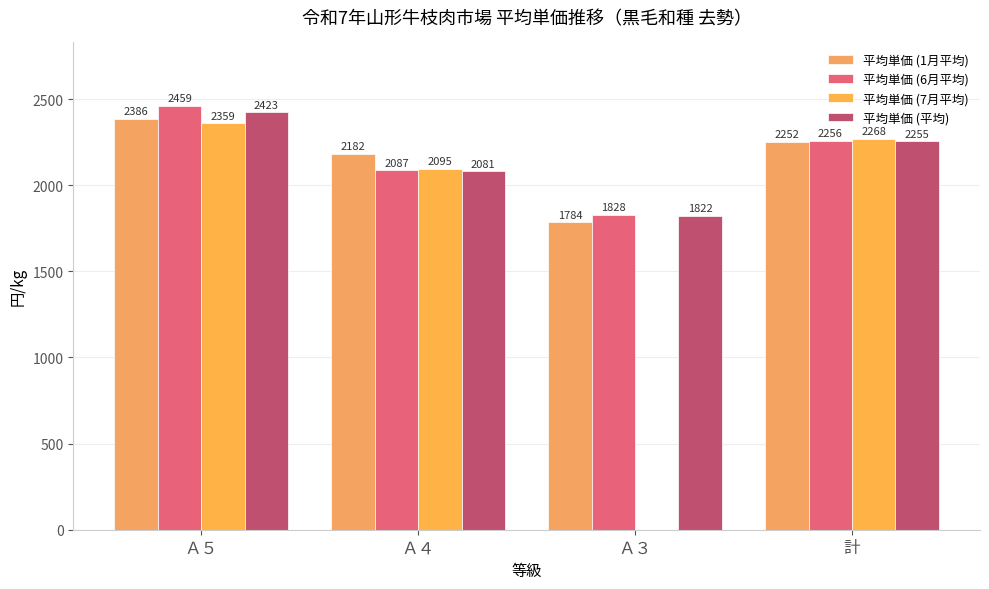

What is the label of the 1st bar from the left?

Ａ５